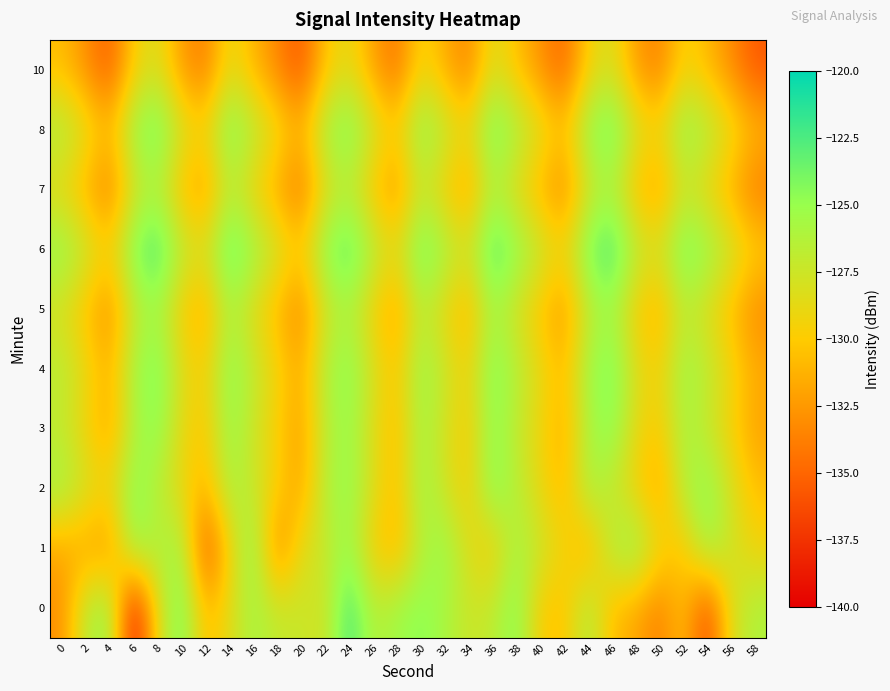

At 12, list the series in order from smallest to largest.

1, 10, 7, 5, 2, 0, 3, 4, 8, 6